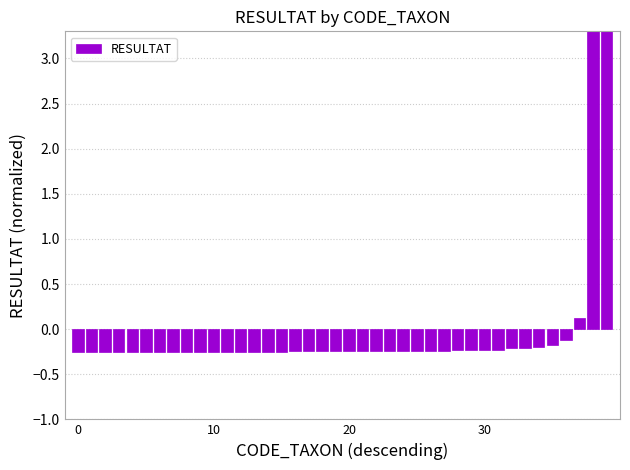

Are the bars horizontal?

No